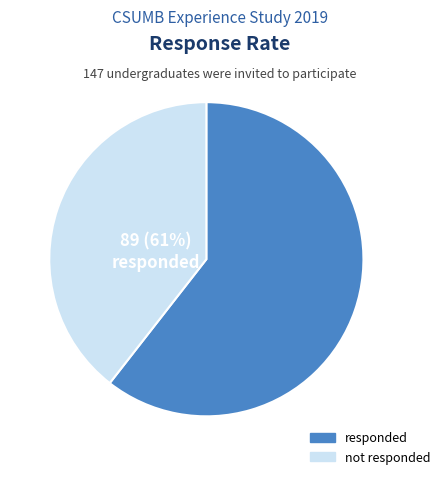

Does any single category account for the majority?

Yes